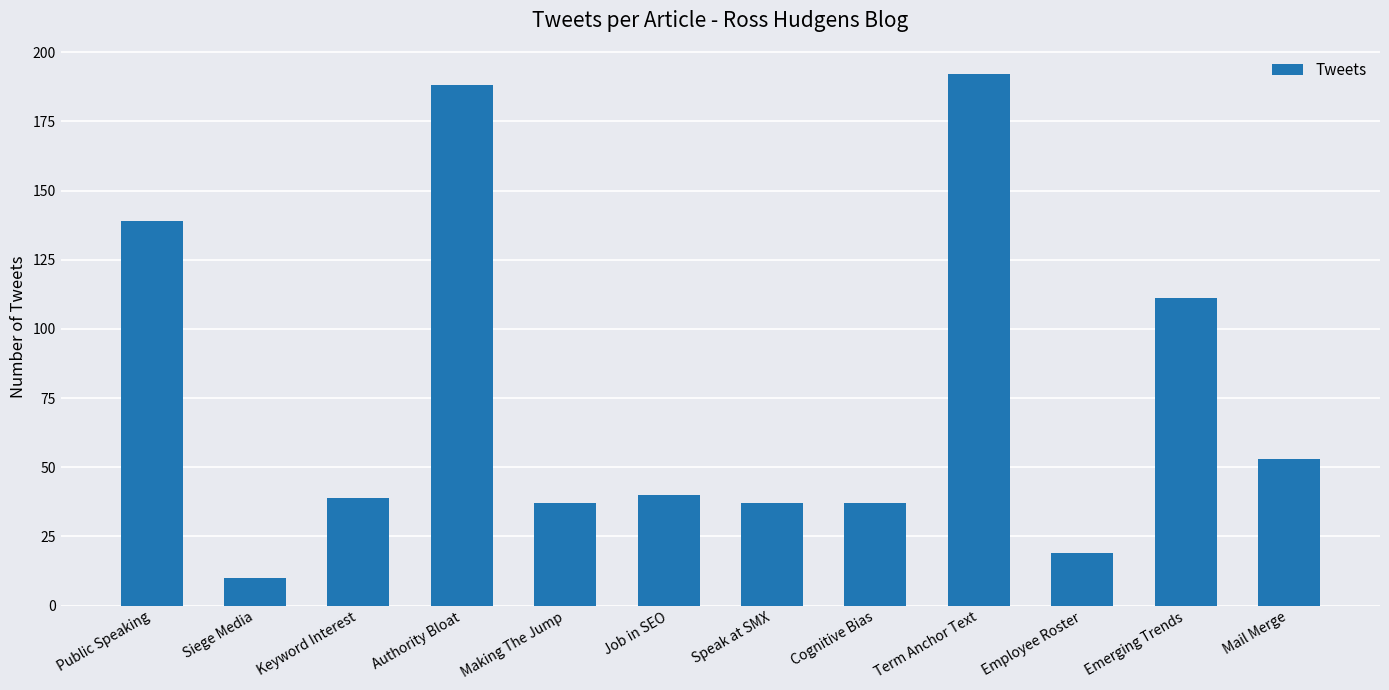

What is the change in value from Making The Jump to Emerging Trends?

+74